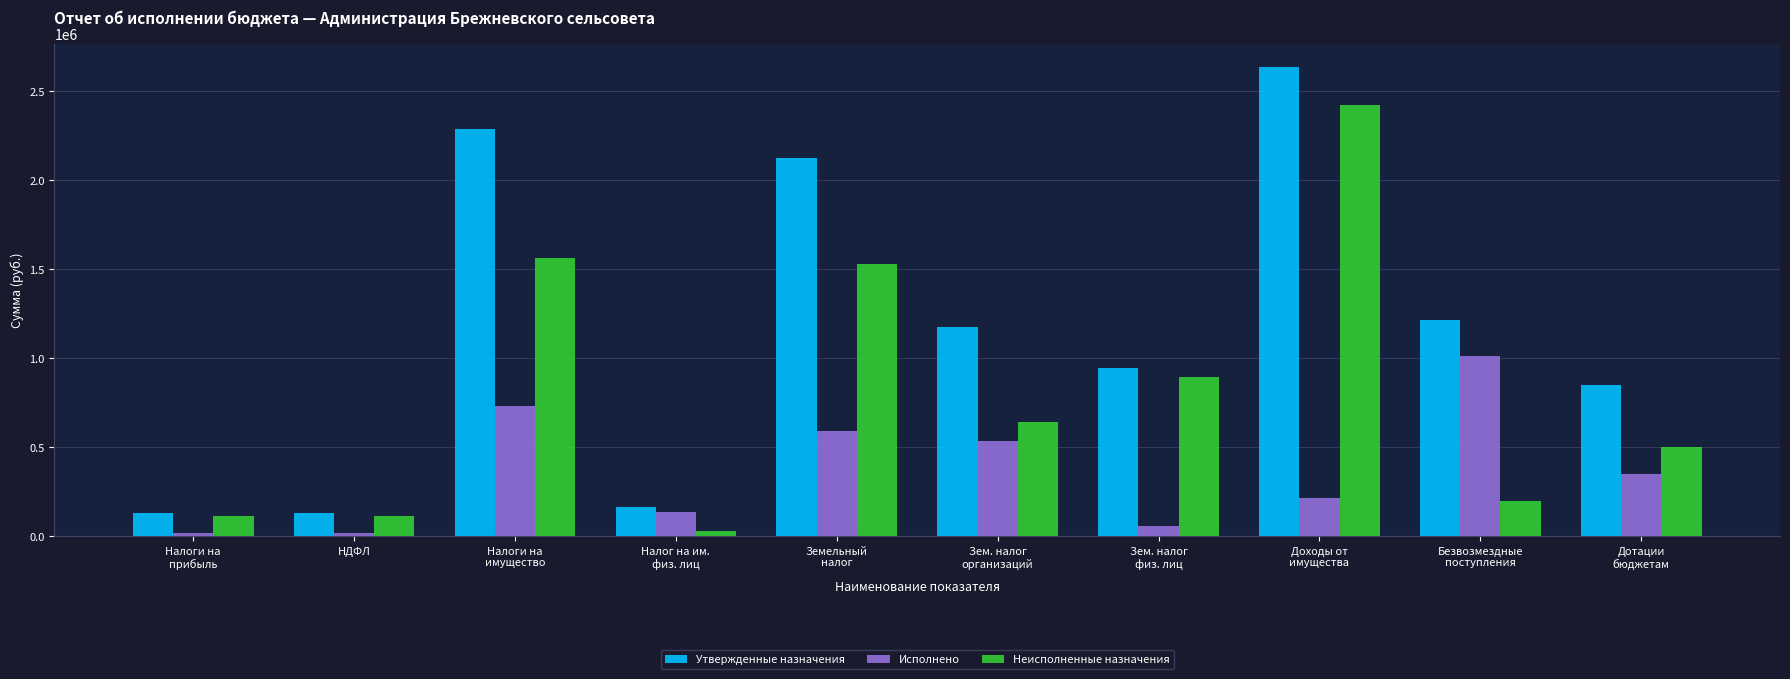

What value does the Утвержденные назначения series have at Дотации
бюджетам?

851135.0